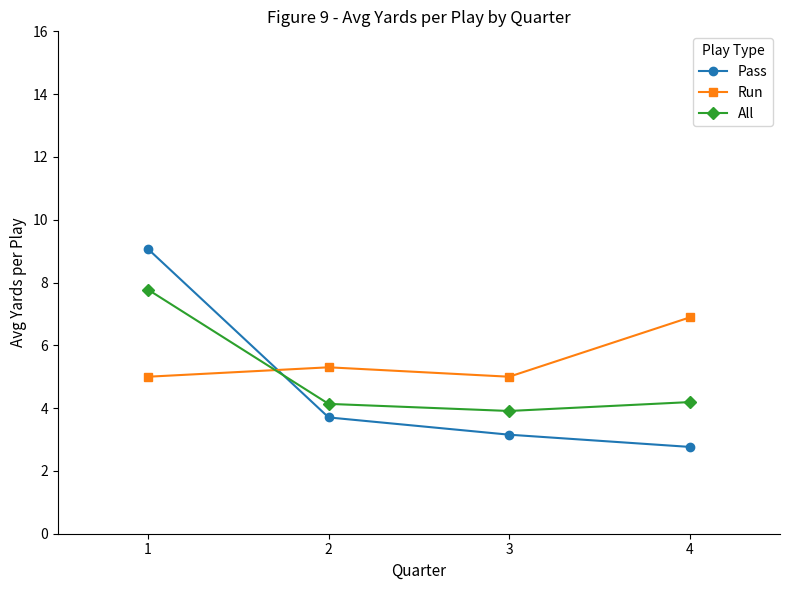

The Run series shows 6.9 at 4. True or false?

True